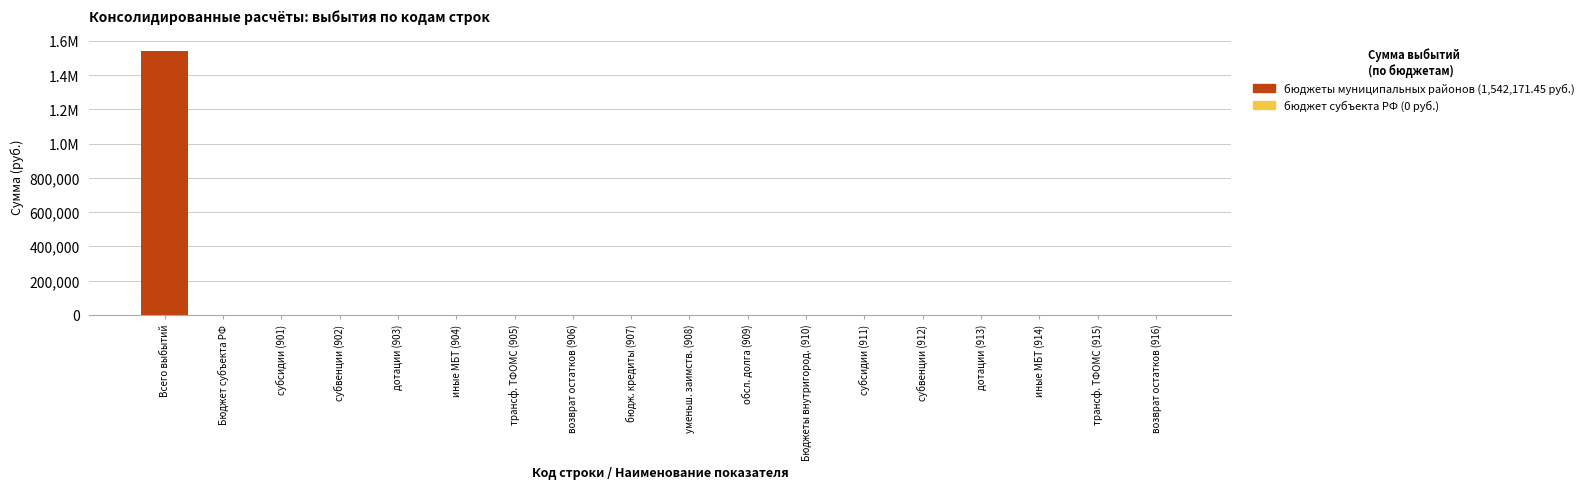

Are the bars grouped side by side (vs. stacked)?

No